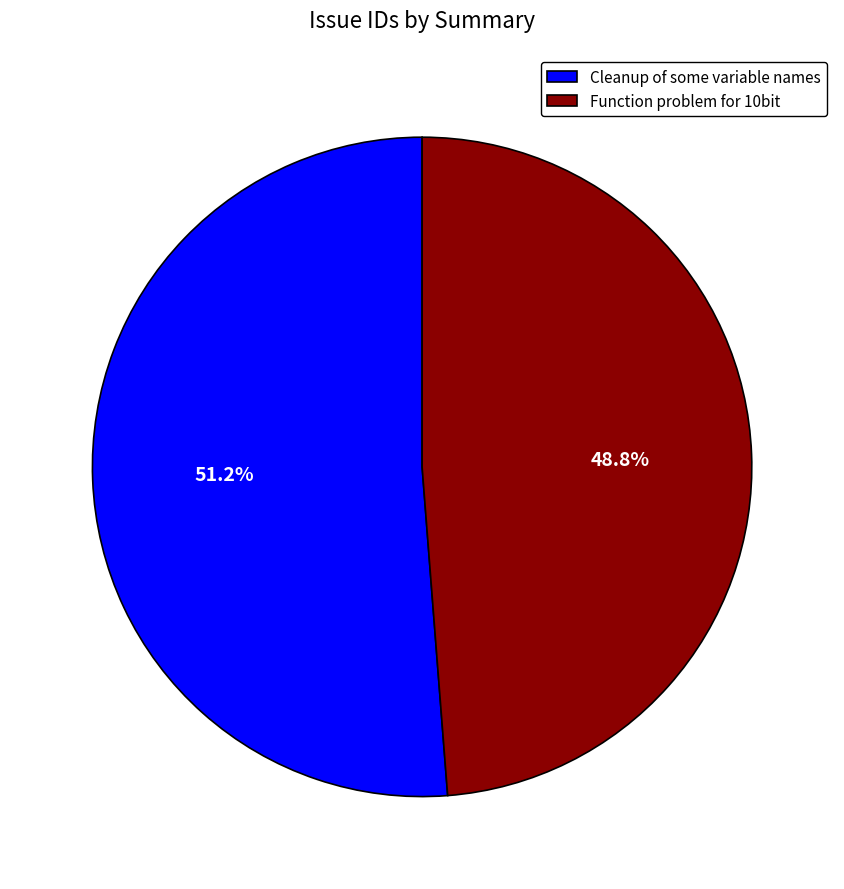

True or false: Function problem for 10bit accounts for 49% of the total.

True